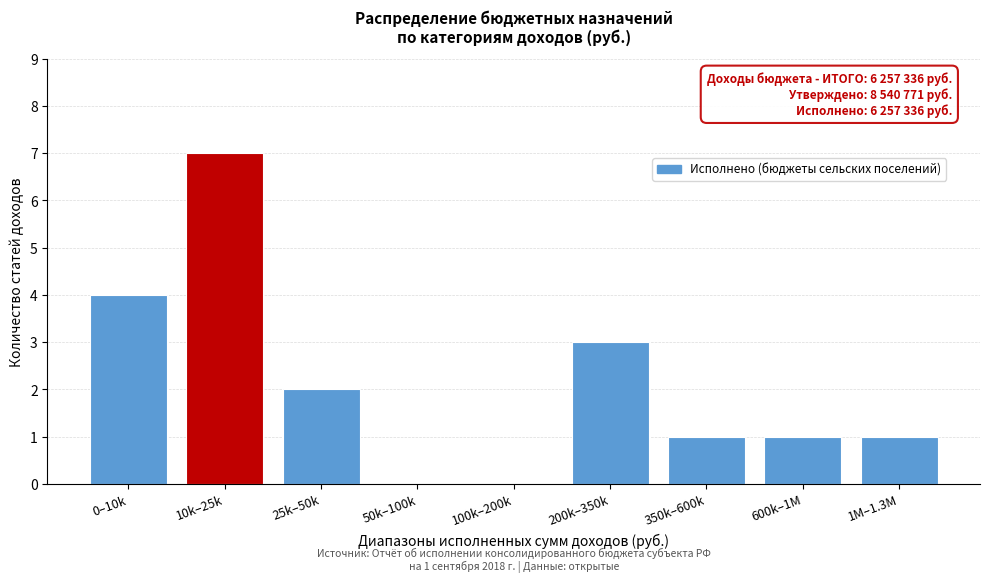

Reading right to left, extract all data points from this chart.

1M–1.3M=1	600k–1M=1	350k–600k=1	200k–350k=3	100k–200k=0	50k–100k=0	25k–50k=2	10k–25k=7	0–10k=4